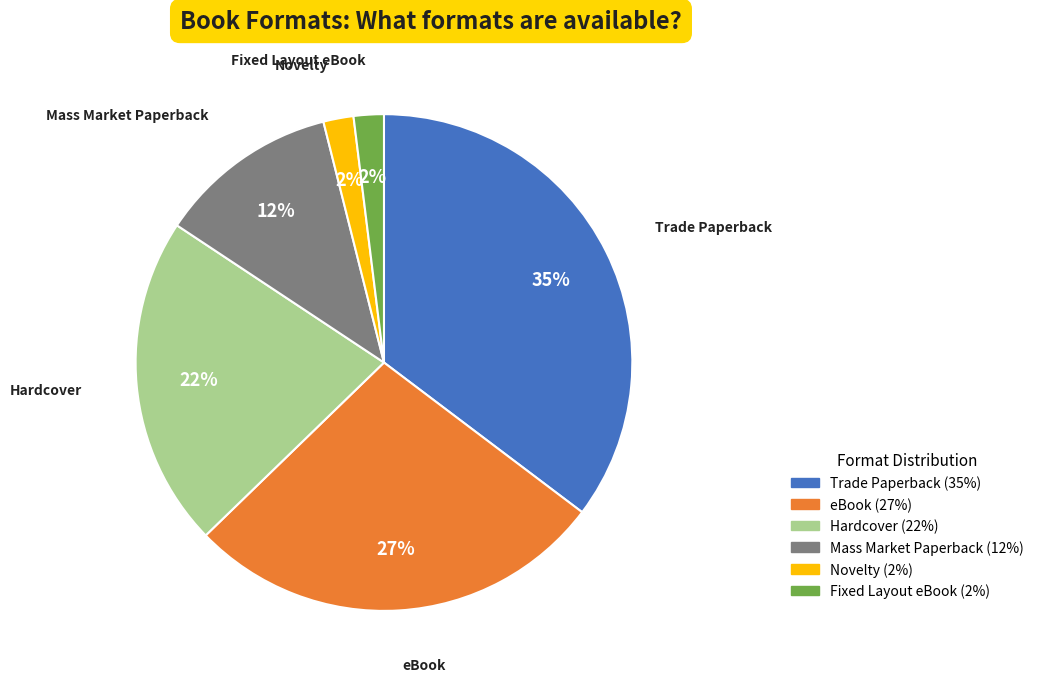

Count the number of slices in the pie.

6